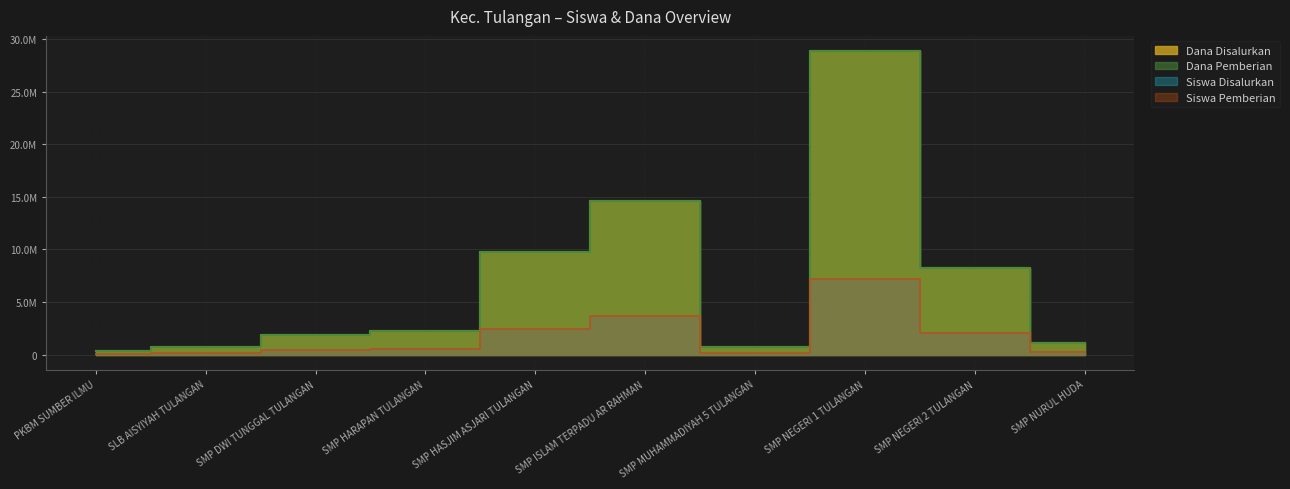

What are all the series names shown in the legend?

Dana Disalurkan, Dana Pemberian, Siswa Disalurkan, Siswa Pemberian